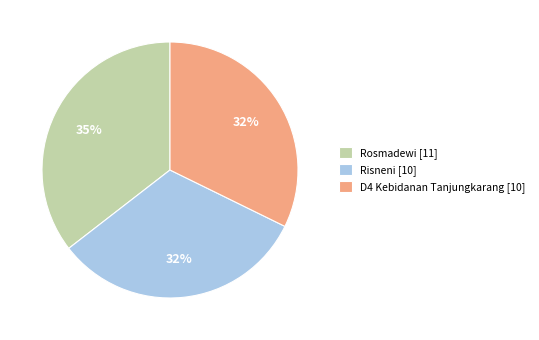

Which category has the biggest portion of the pie?

Rosmadewi